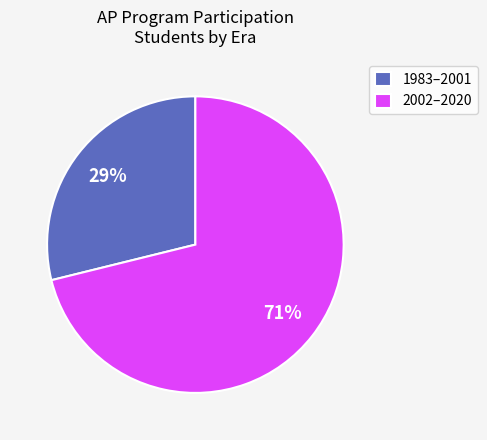

Do 1983–2001 and 2002–2020 together represent more than half of the pie?

Yes